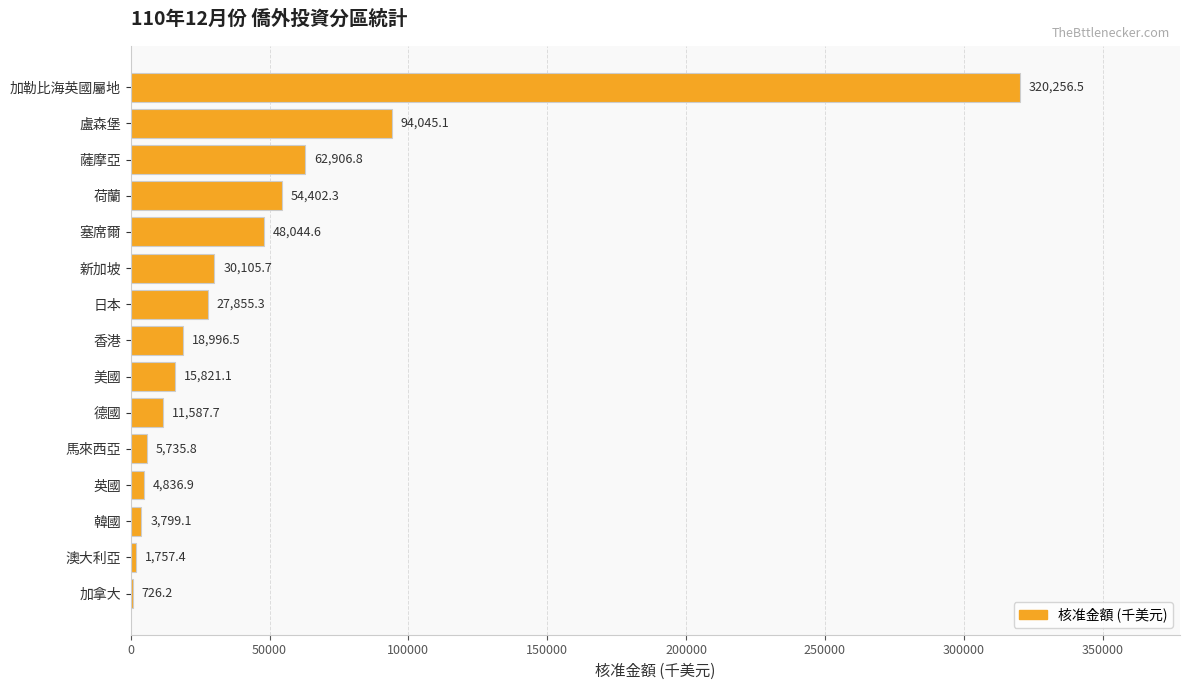

How many categories are shown in the chart?

15